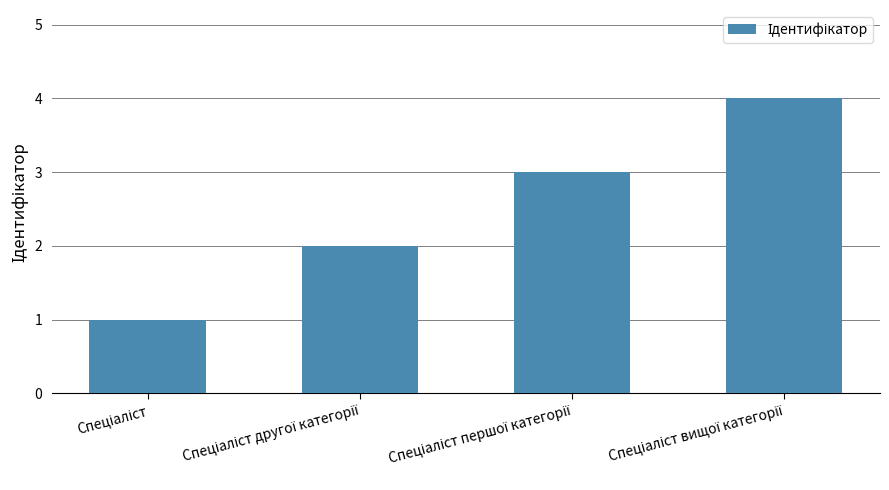

What is the difference between the maximum and minimum values?

3